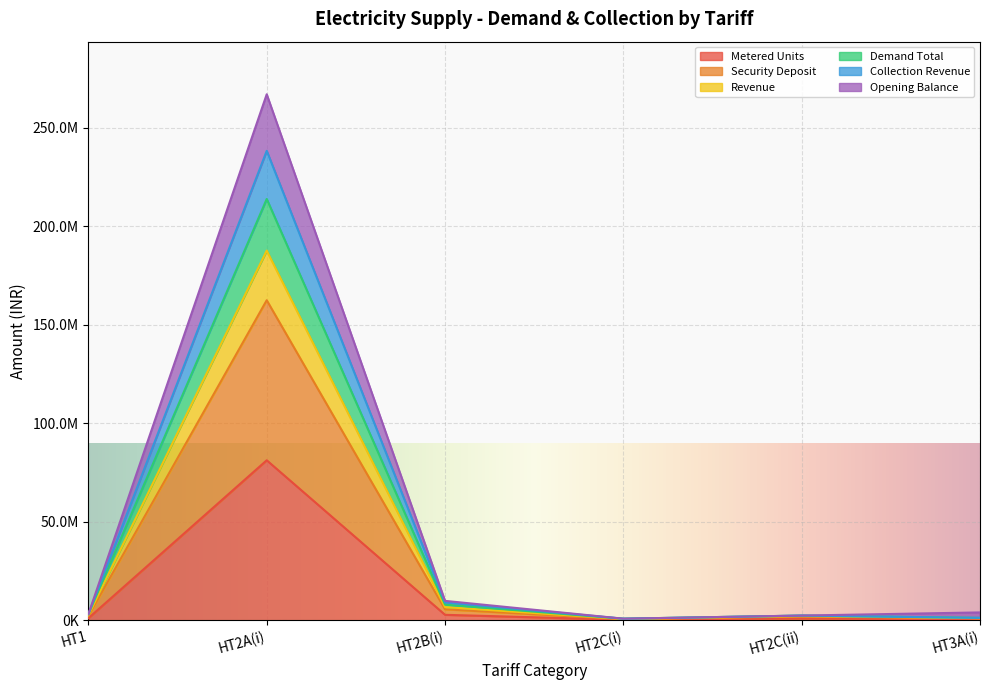

What is the smallest value displayed?

286500.0